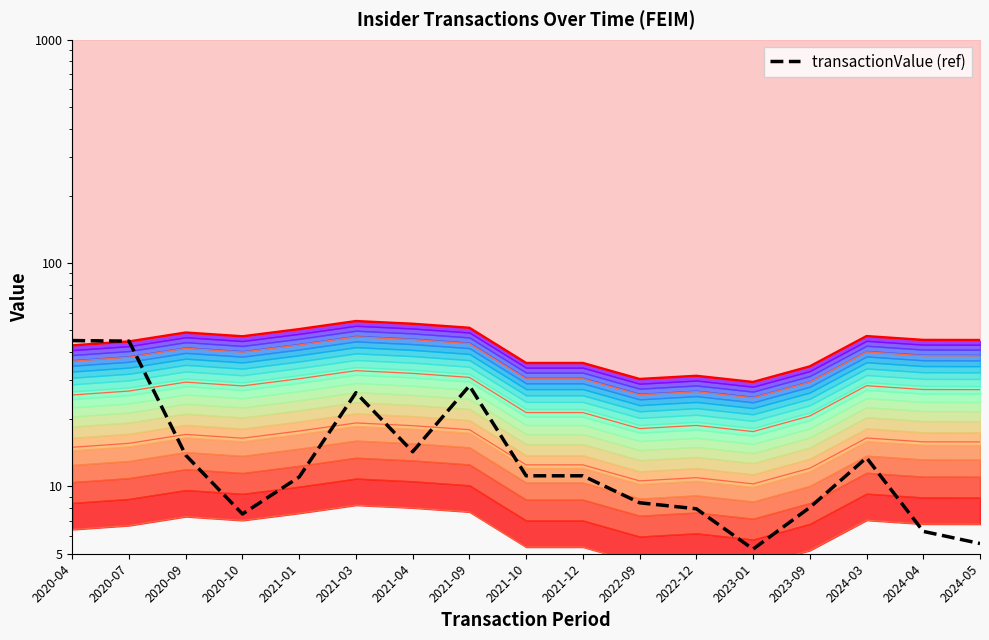

True or false: the data shows 3.0 at 2021-04.

False